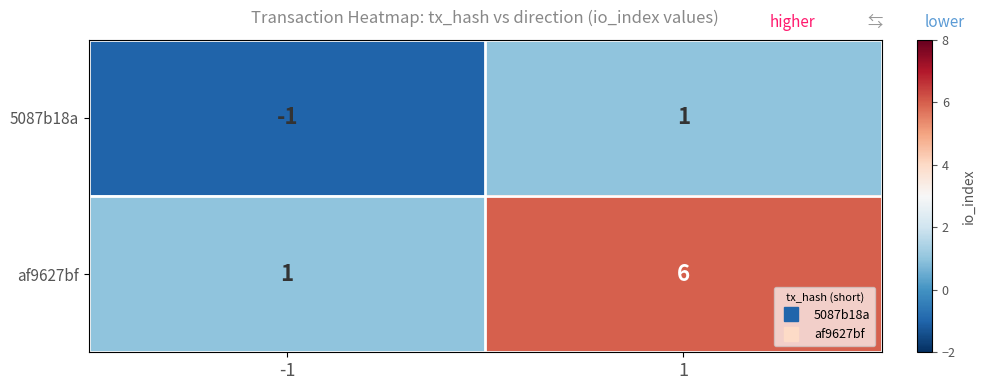

Reading left to right, extract all data points from this chart.

5087b18a: -1	1
af9627bf: 1	6